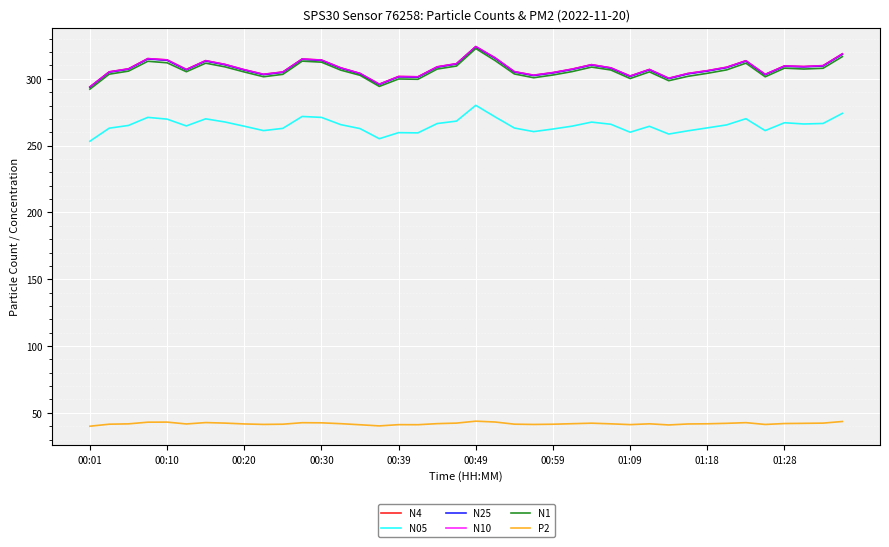

What is the smallest value displayed?

40.0